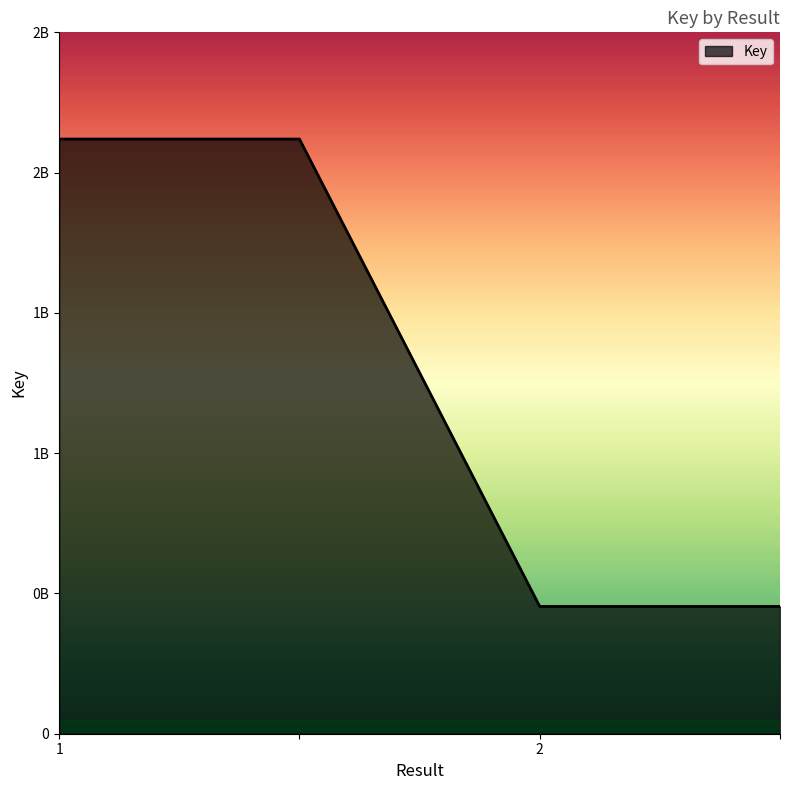

What is the average value?

1286675896